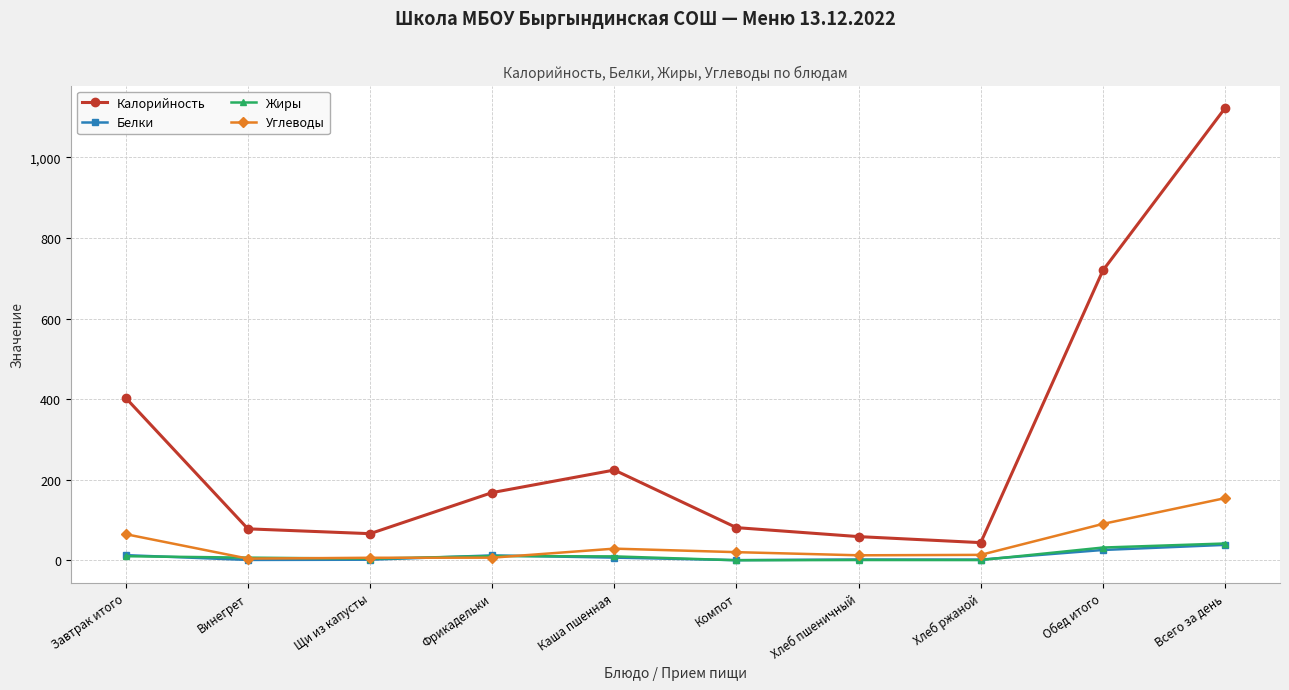

True or false: Калорийность and Жиры intersect in this chart.

False